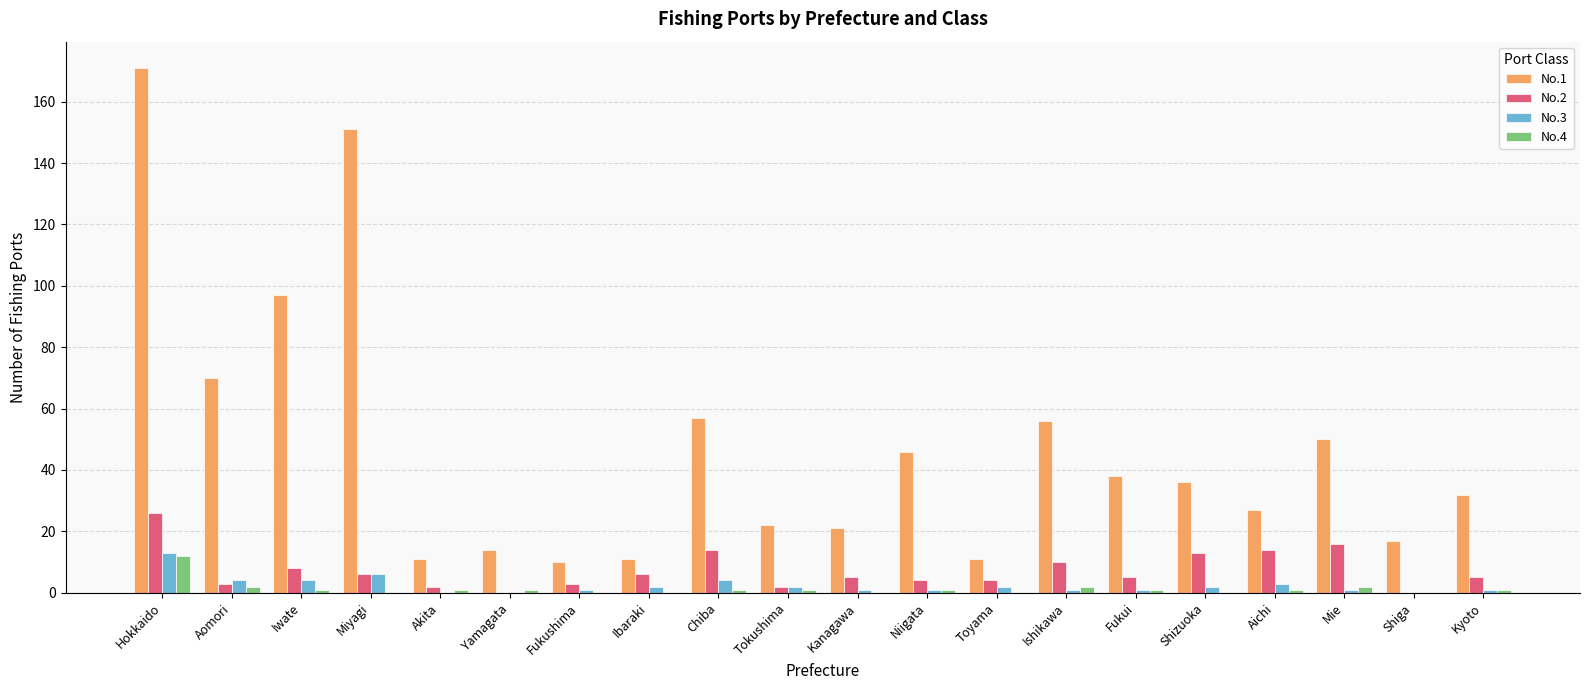

What is the highest value of the No.2 series?

26